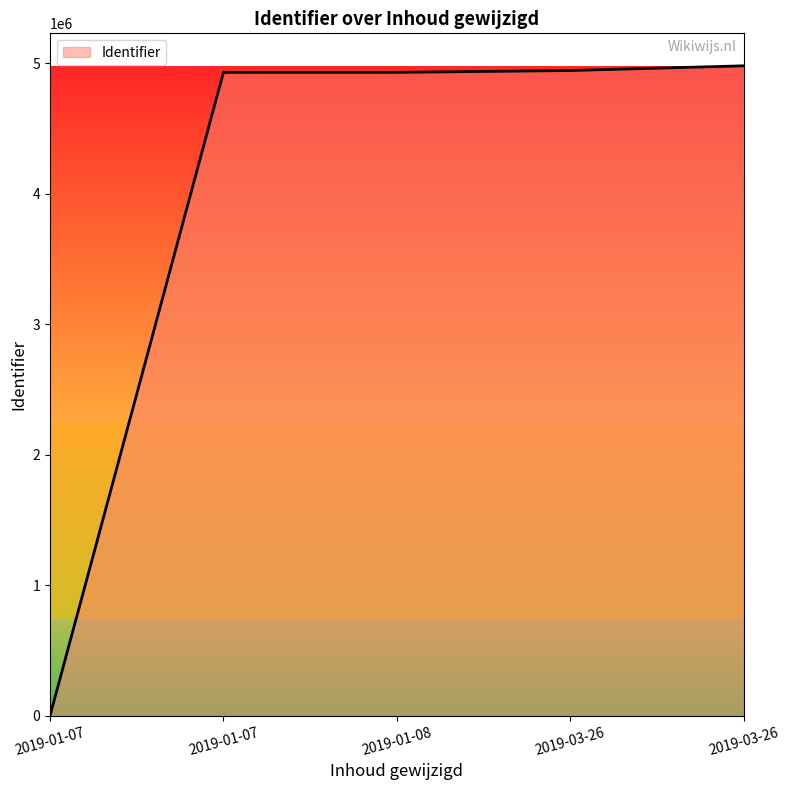

How many values are below 4930120?

2